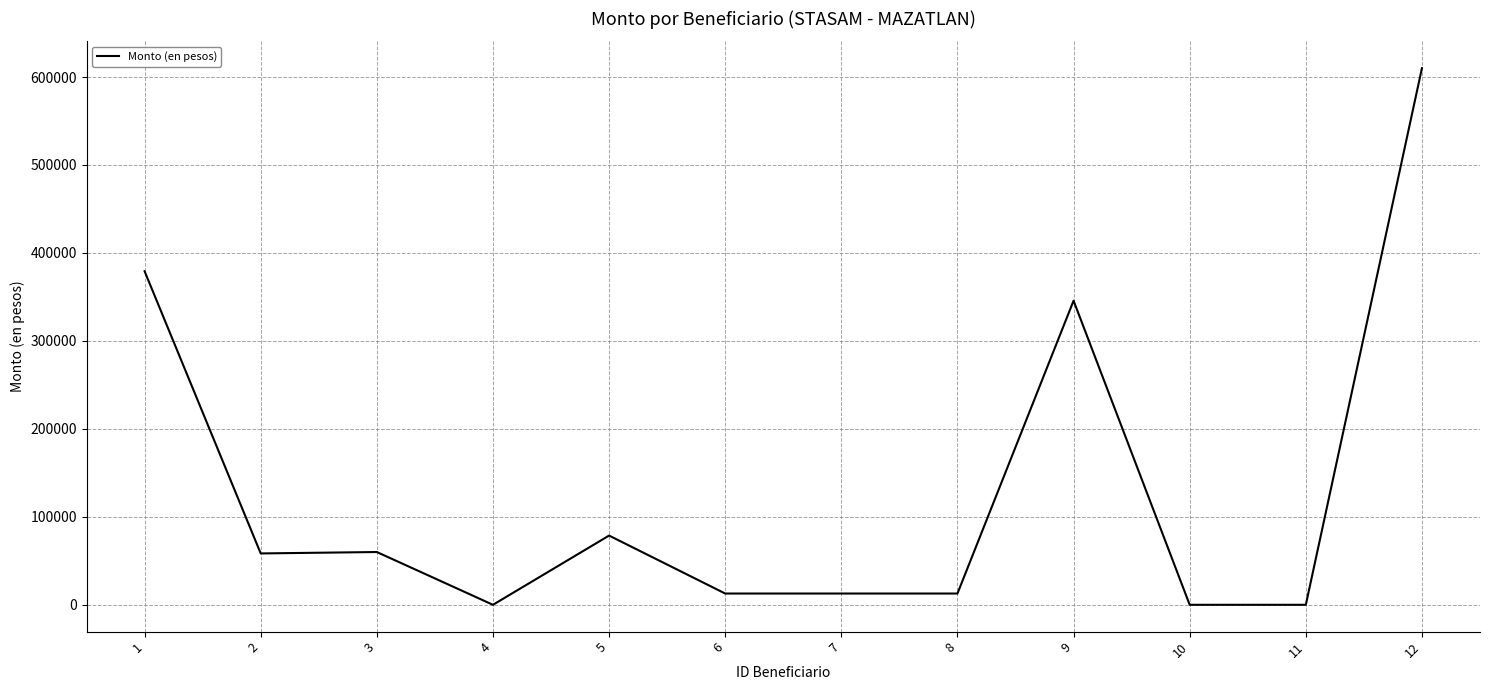

What value does the data have at 3?

60000.0